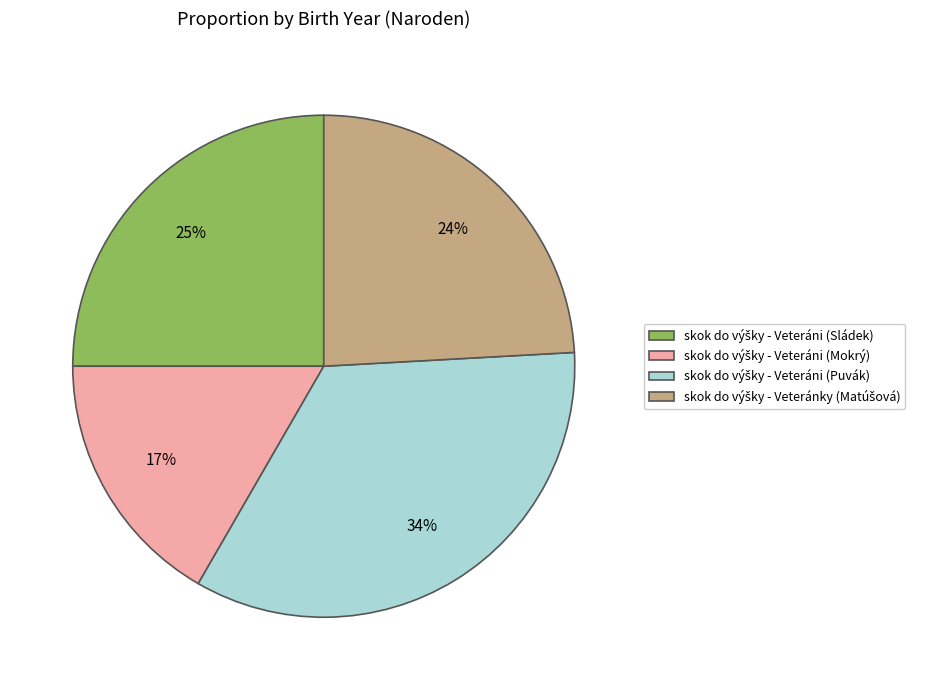

Is there a majority slice in this chart?

No